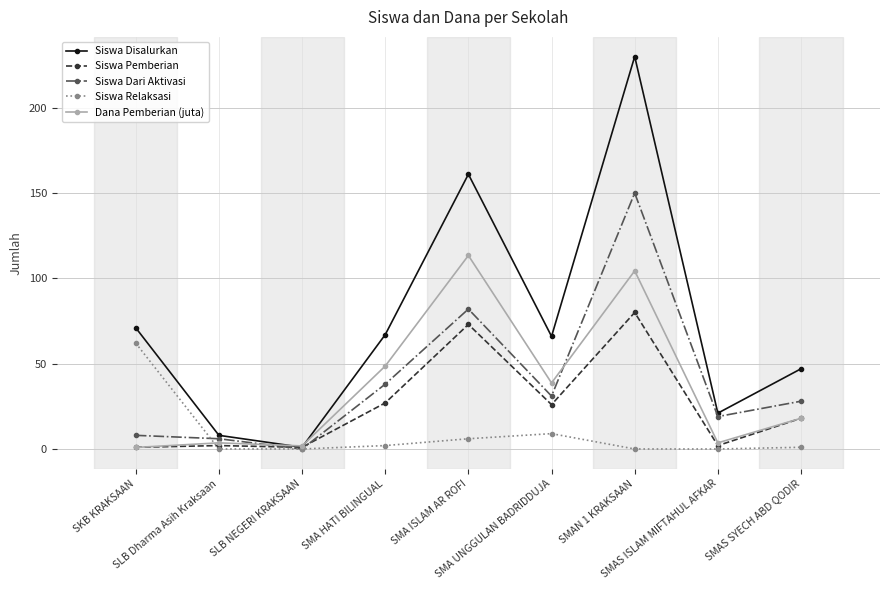

What is the difference between the maximum and minimum values in the Siswa Disalurkan series?

229.0